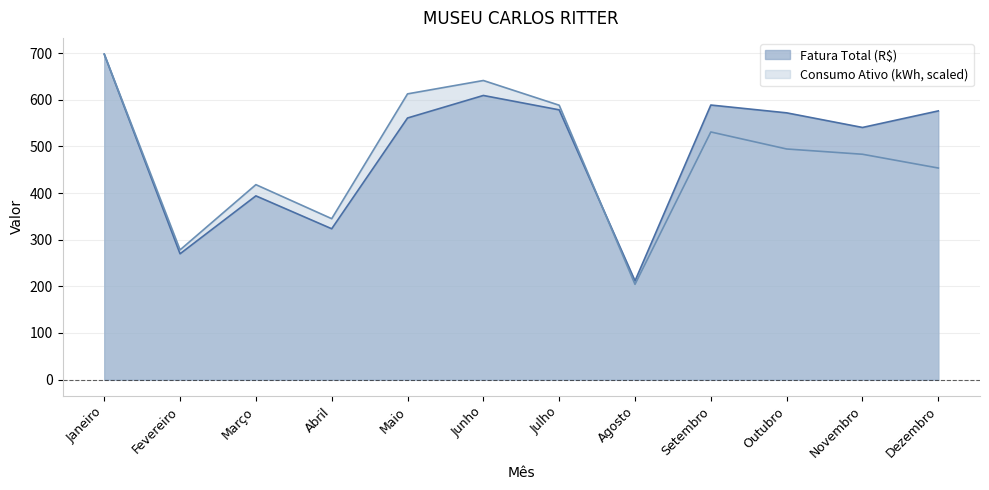

True or false: Fatura Total (R$) and Consumo Ativo (kWh) intersect in this chart.

True